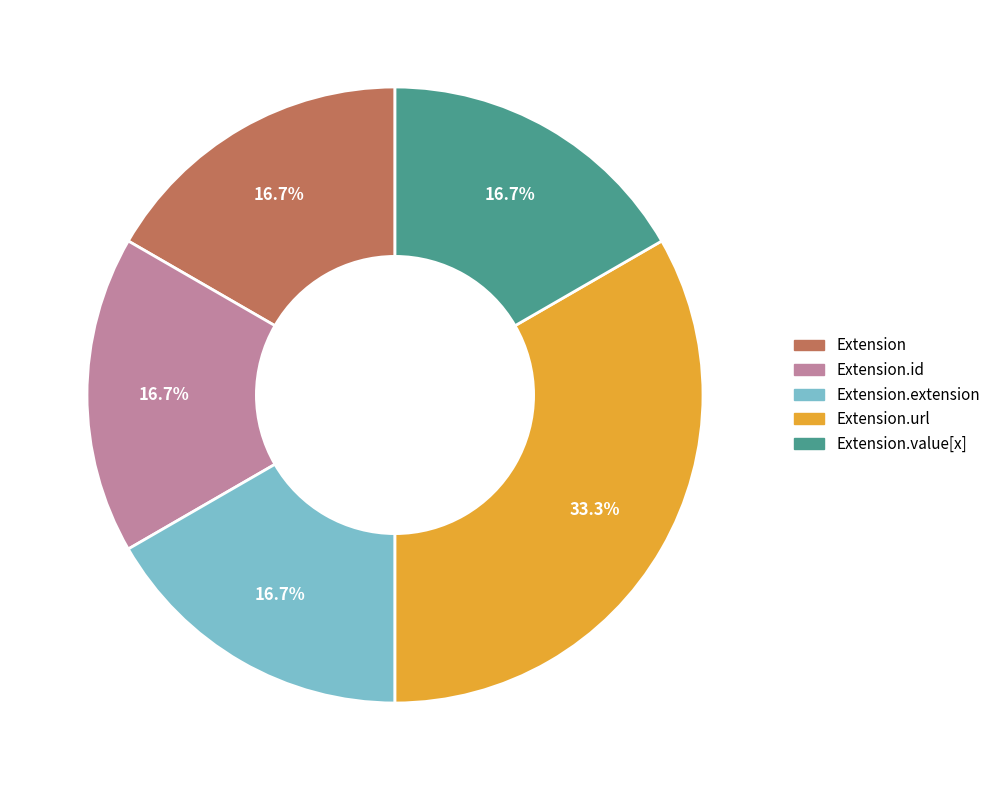

Is there any slice that represents more than half of the pie?

No